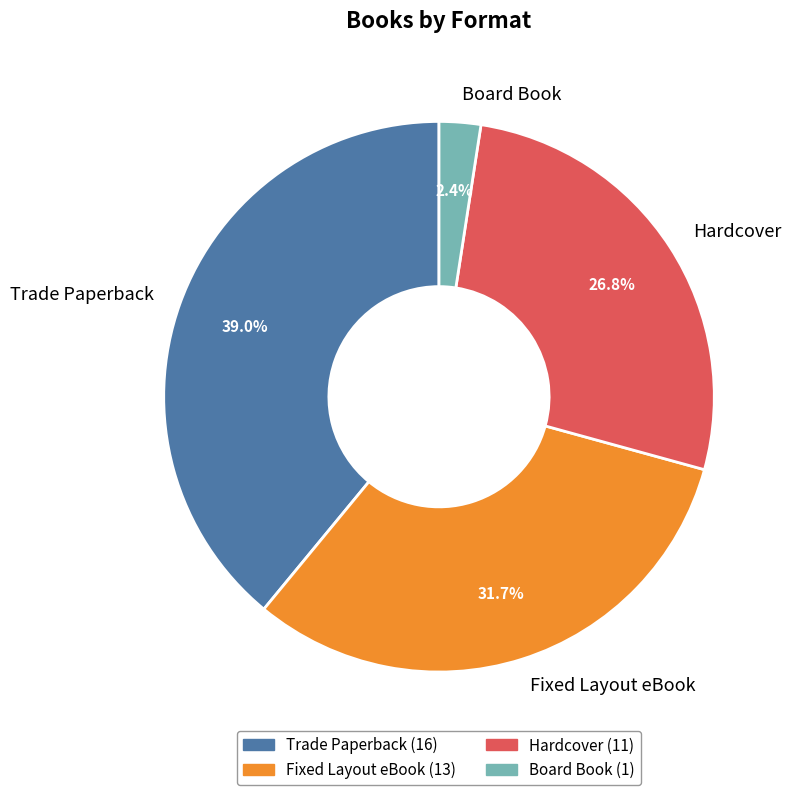

How much of the chart is everything except Trade Paperback?

61.0%